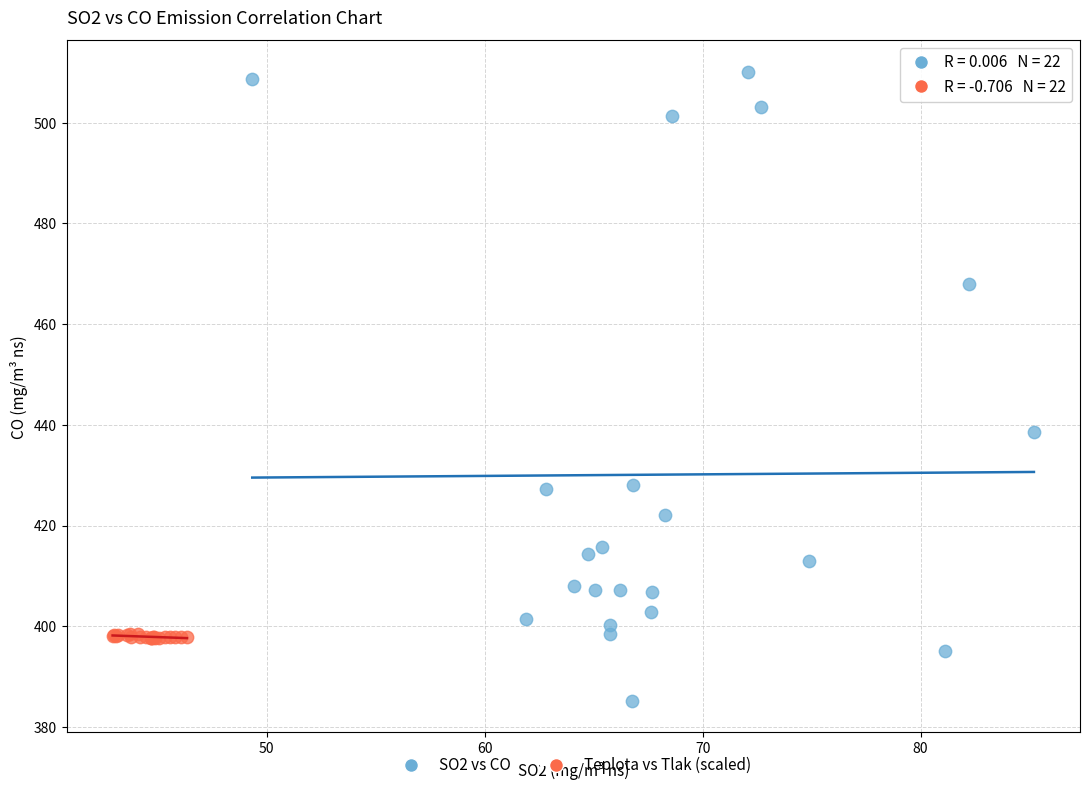

What are all the series names shown in the legend?

SO2 vs CO, Teplota vs Tlak (scaled)